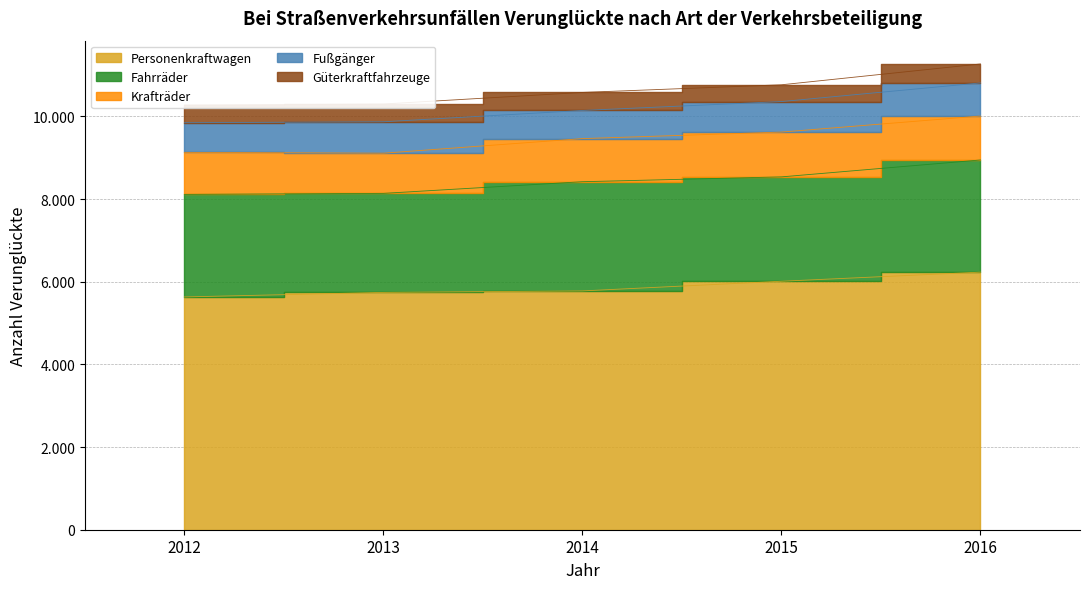

True or false: Krafträder and Fahrräder intersect in this chart.

False